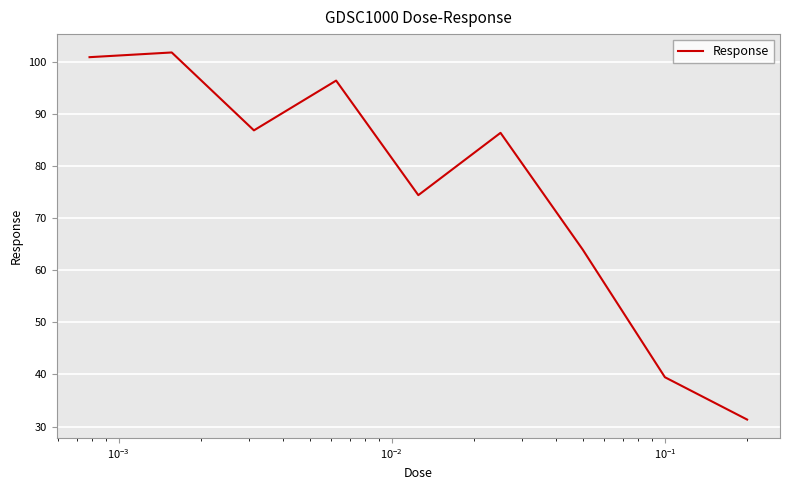

What is the sum of all values?

681.5